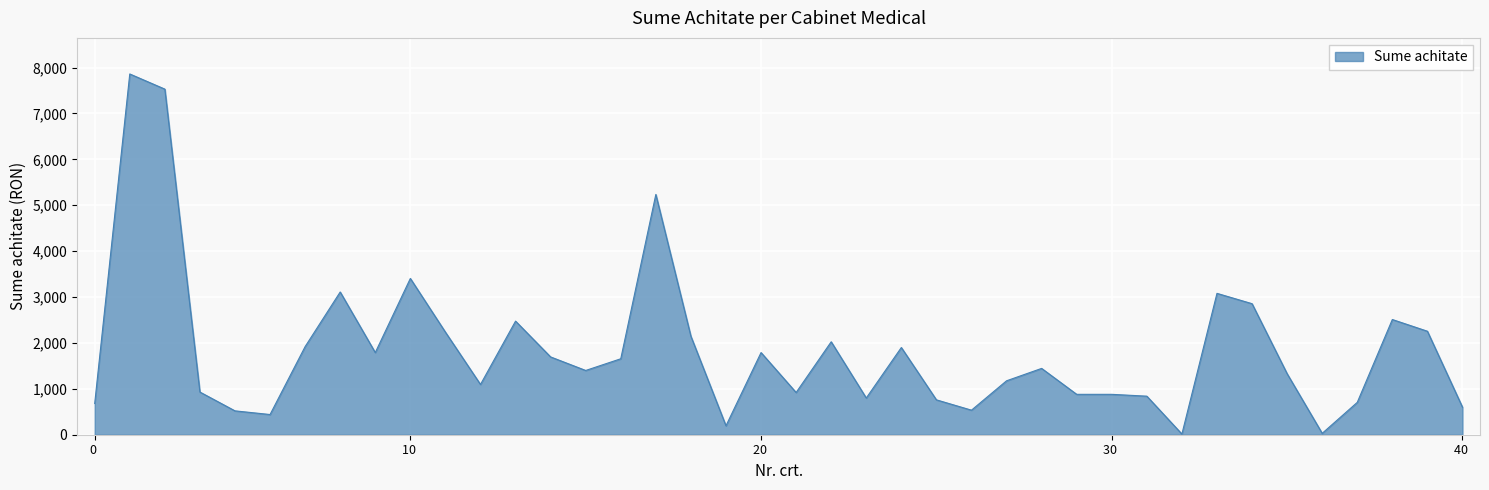

What is the difference between the maximum and minimum values?

7845